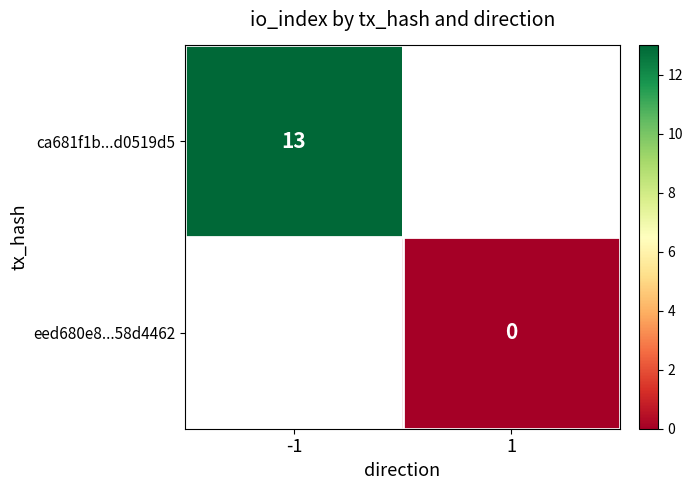

True or false: ca681f1b...d0519d5 has a value of 8 at -1.

False